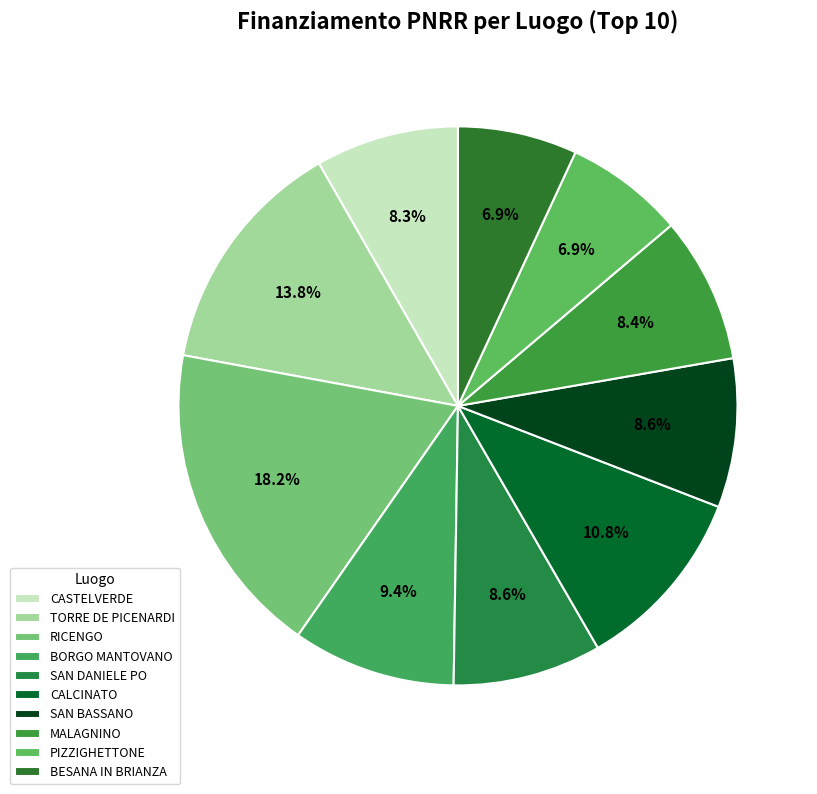

What percentage do CASTELVERDE and SAN BASSANO together represent?

16.9%